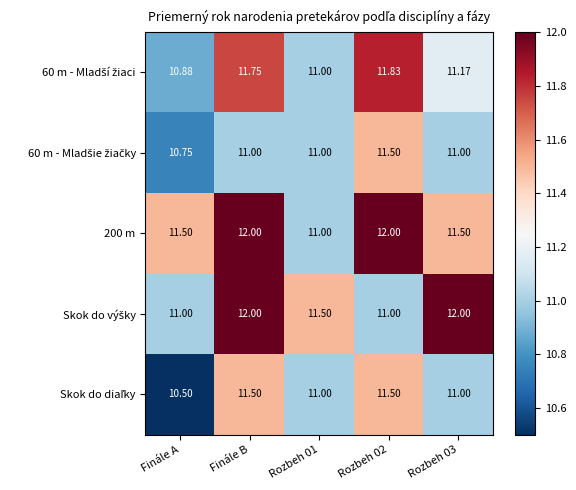

What is the maximum value shown in the chart?

12.0